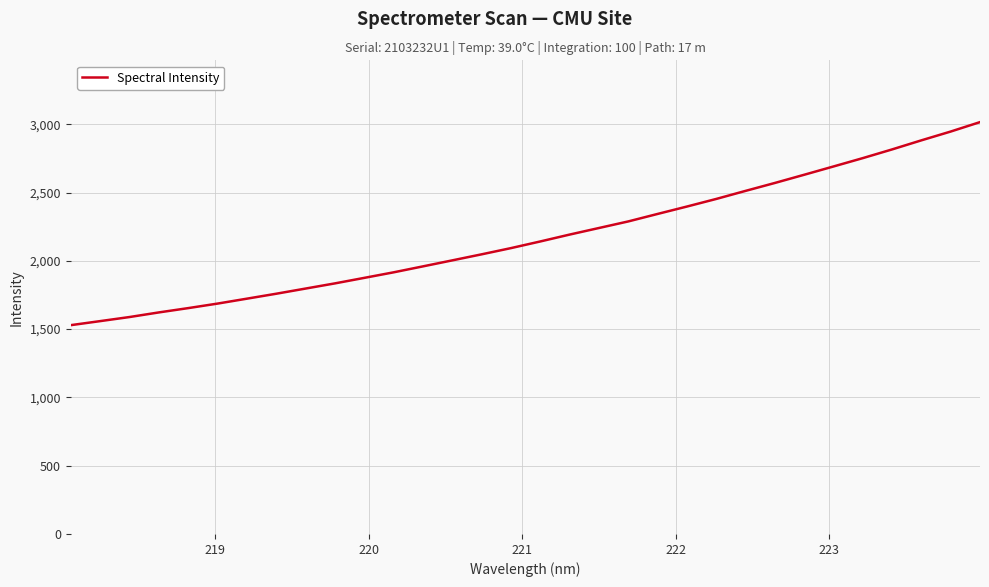

What is the difference between the maximum and minimum values?

1486.6